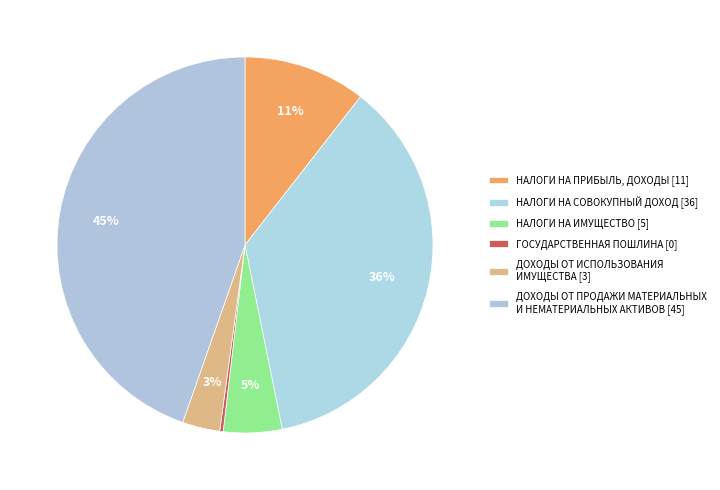

How many segments does this pie chart have?

6